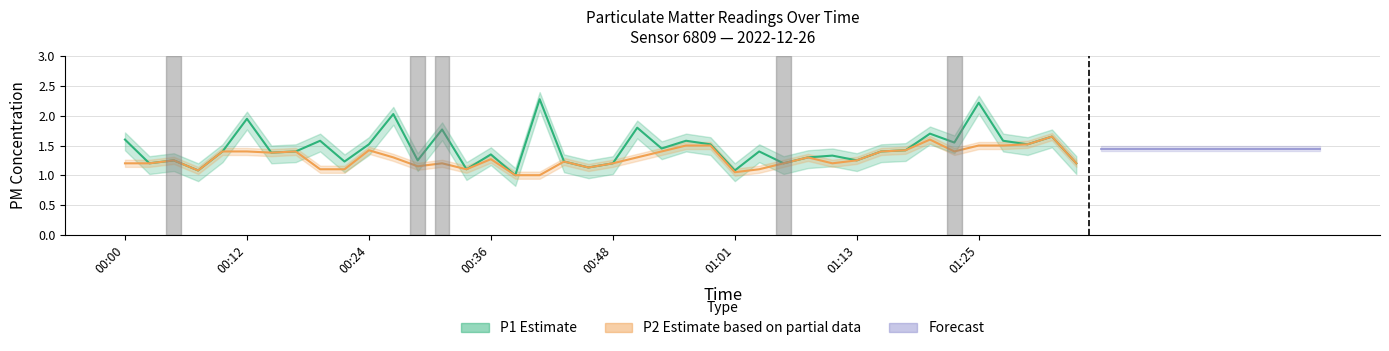

What is the difference between the maximum and minimum values in the P1 series?

1.3